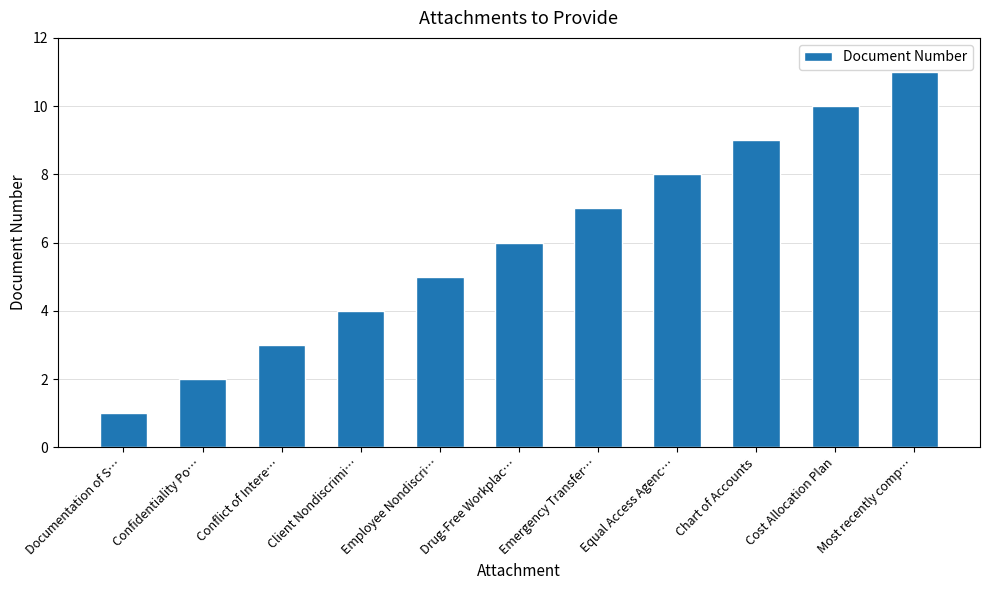

Which has a higher value, Cost Allocation Plan or Conflict of Intere…?

Cost Allocation Plan